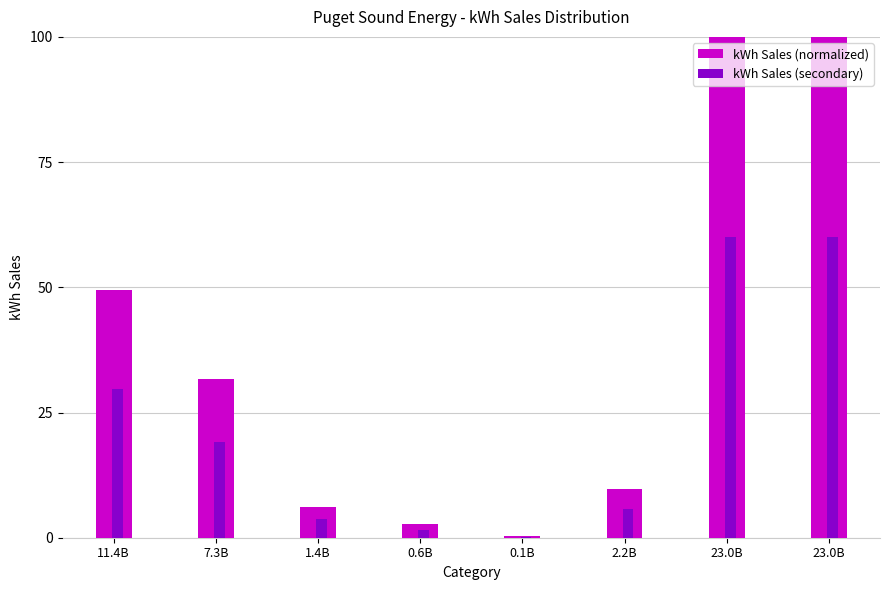

How many groups of bars are there?

8